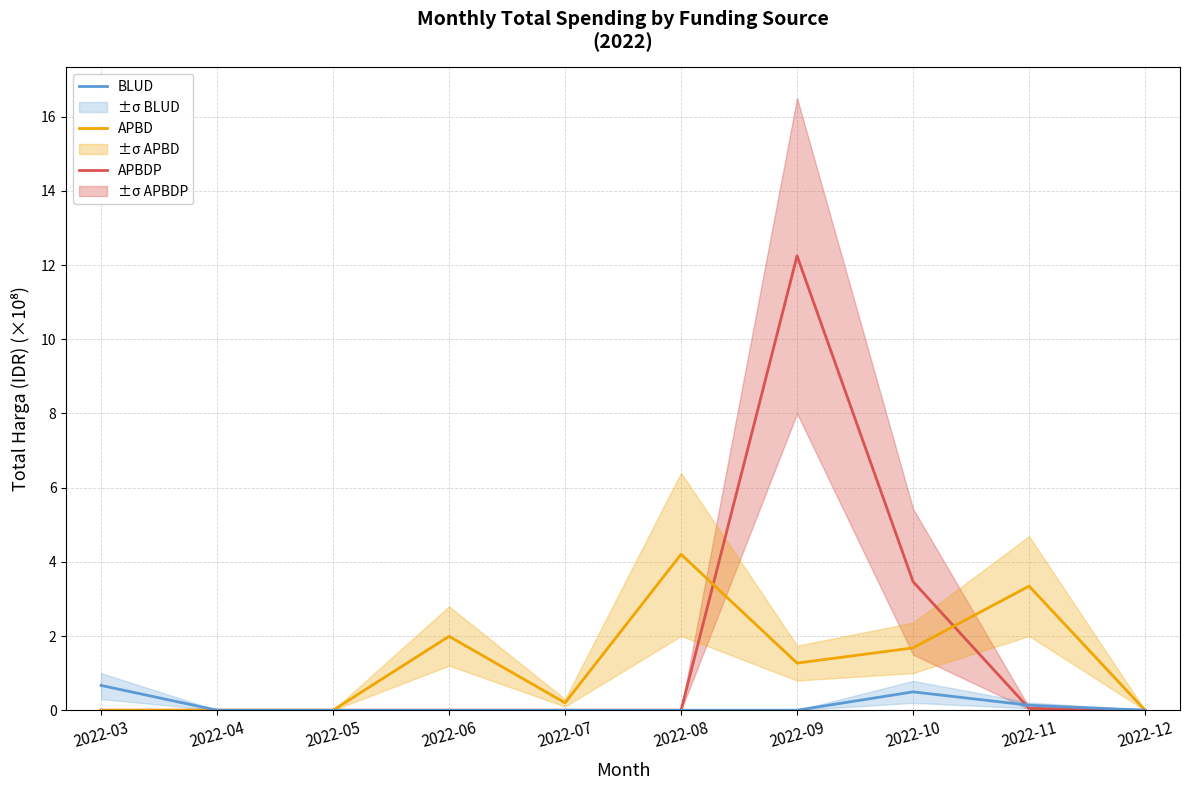

Rank the categories by APBD value from lowest to highest.

2022-03, 2022-04, 2022-05, 2022-12, 2022-07, 2022-09, 2022-10, 2022-06, 2022-11, 2022-08